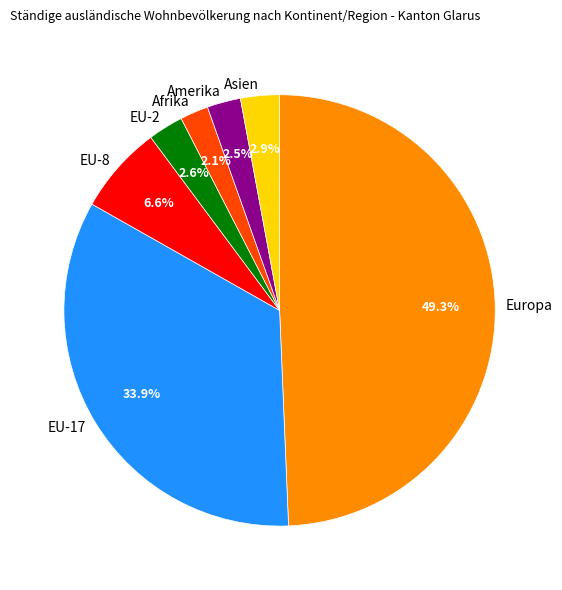

How many slices are in this pie chart?

7